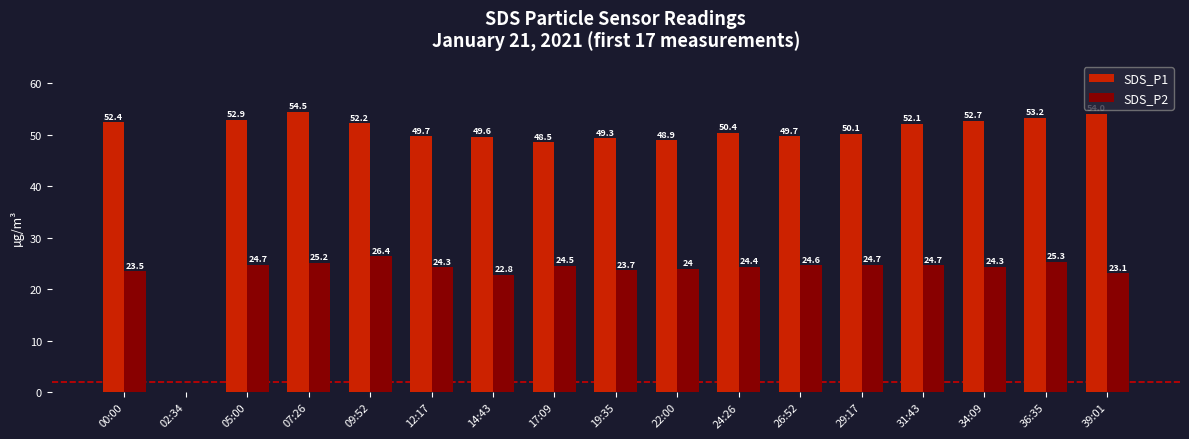

At which label is SDS_P1 closest to 27?

17:09